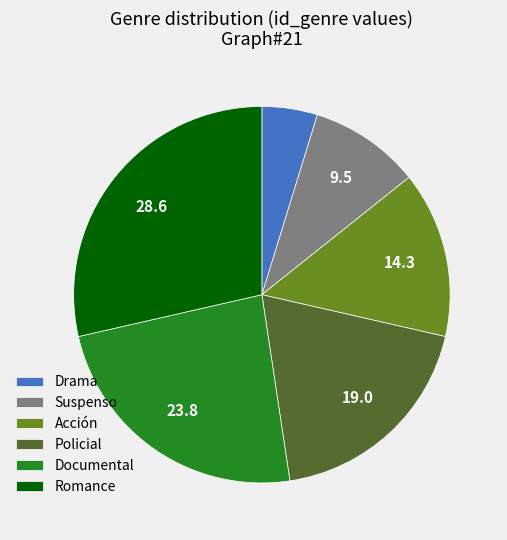

Approximately how many times larger is the value at Drama compared to Acción?

0.3